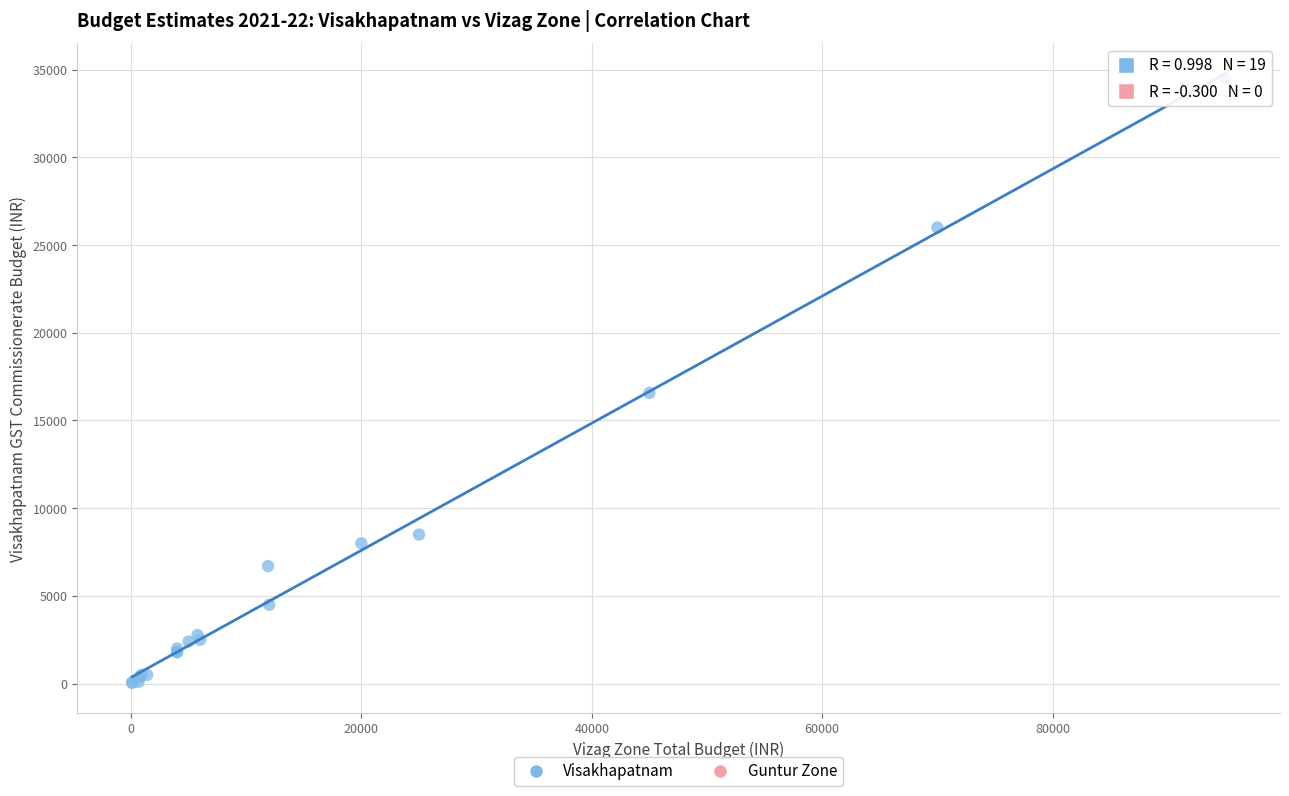

What Y value in the scatter plot is closest to 17275?

16570